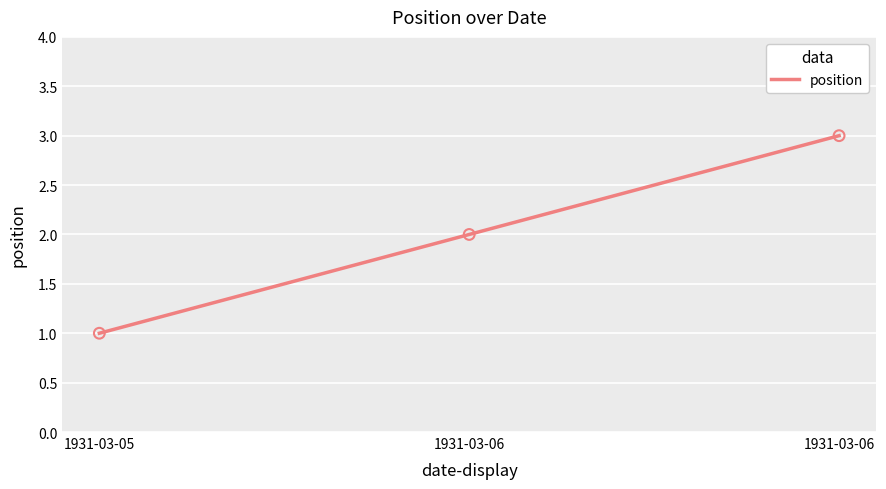

What is the ratio of the value at 1931-03-05 to the value at 1931-03-06?

0.3